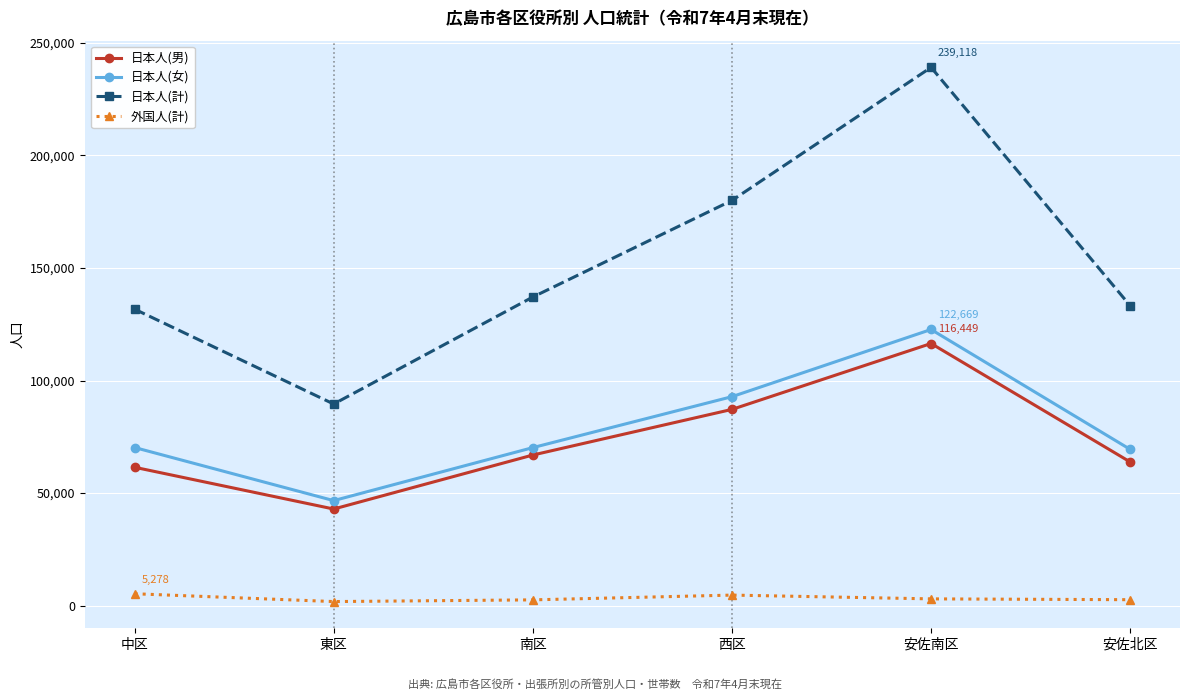

At 中区, list the series in order from smallest to largest.

外国人(計), 日本人(男), 日本人(女), 日本人(計)